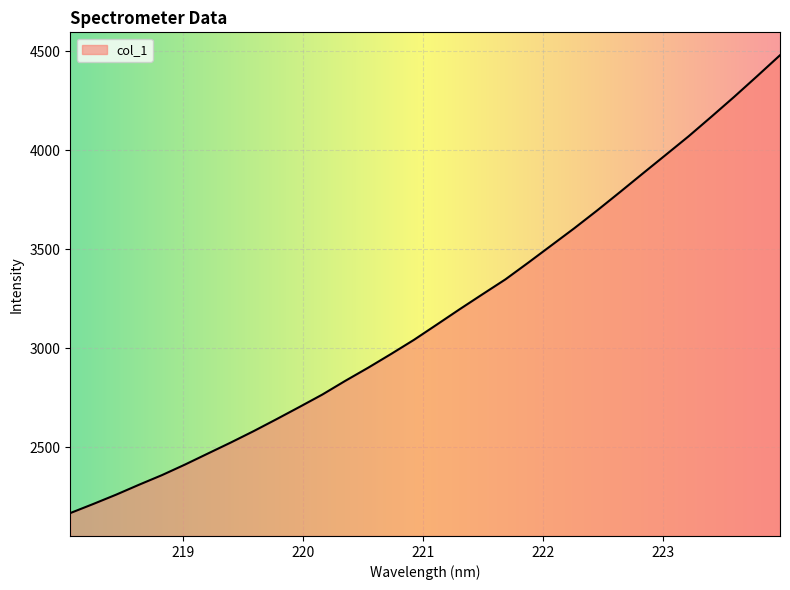

What is the smallest value displayed?

2166.5